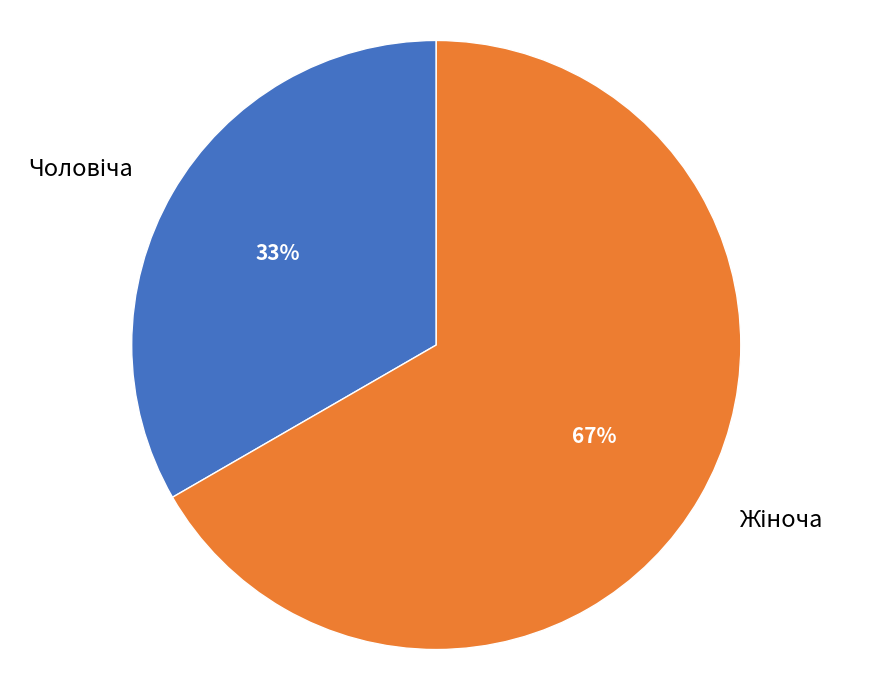

Is there a majority slice in this chart?

Yes